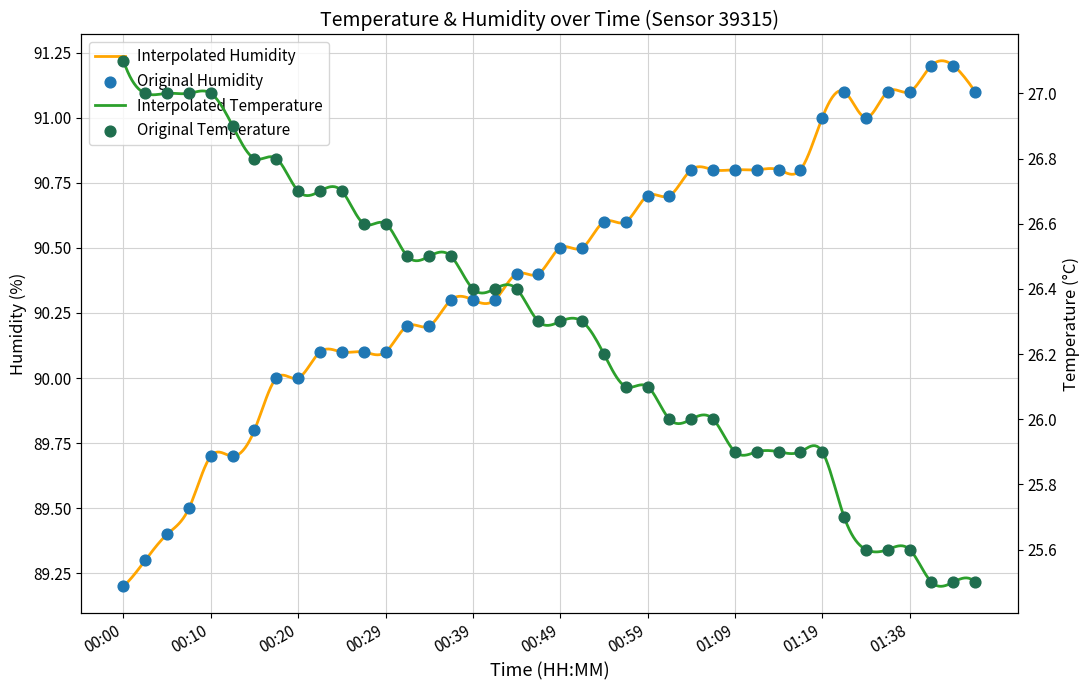

Which series contains the highest Y value?

humidity